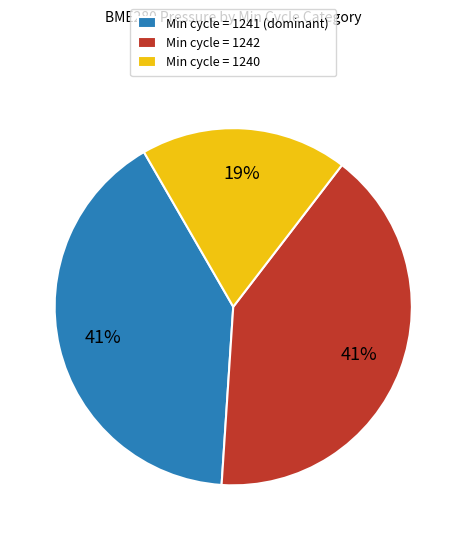

To the nearest percent, what percentage of the pie is Min cycle = 1240?

19%